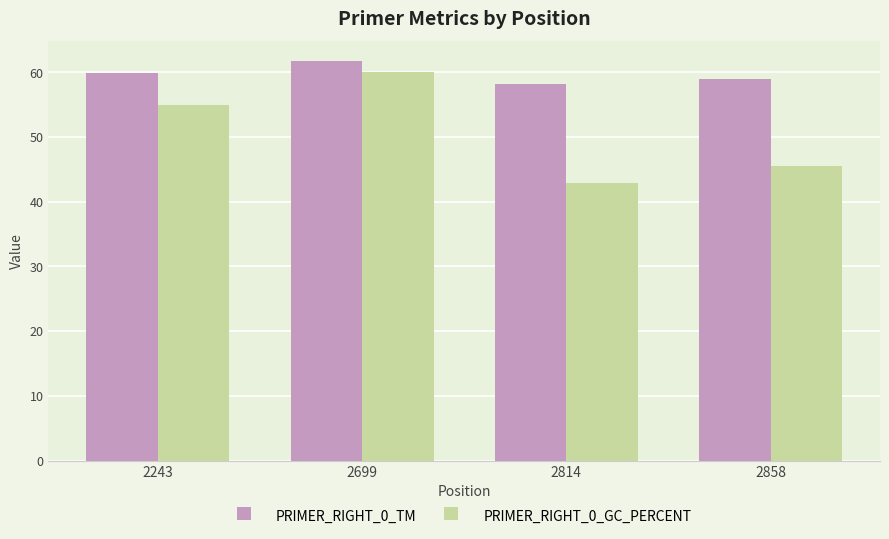

What is the sum of all PRIMER_RIGHT_0_GC_PERCENT values?

203.3